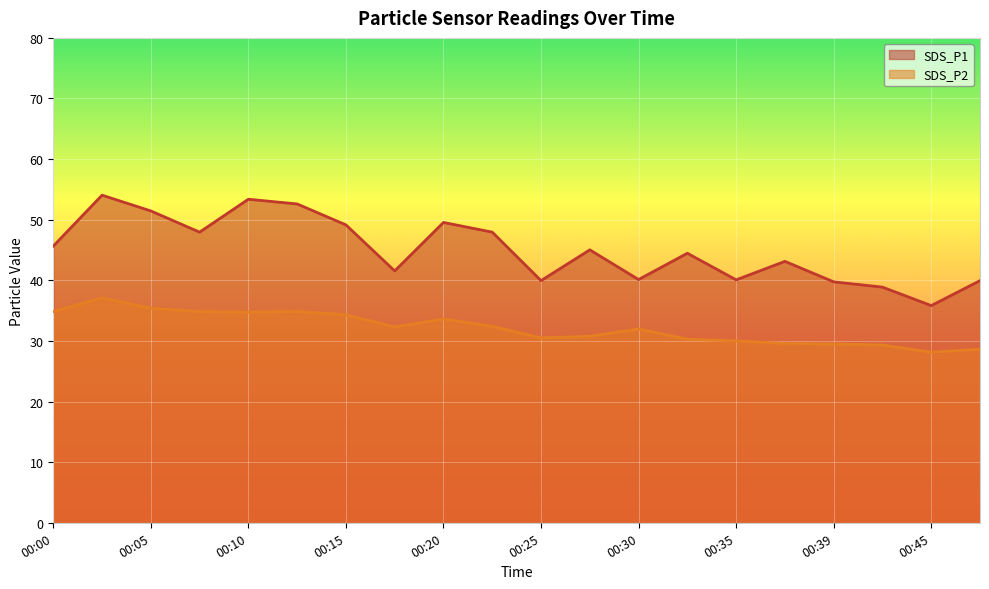

How many lines are shown in the chart?

2